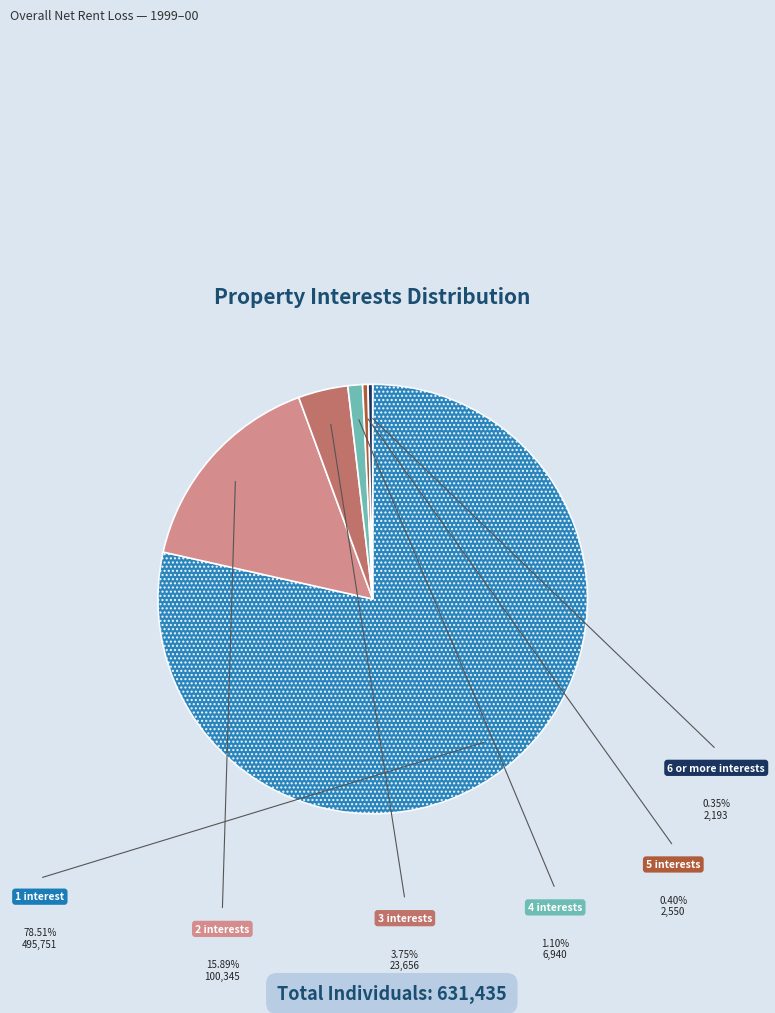

Is it true that 2 interests is 5% of the pie?

False